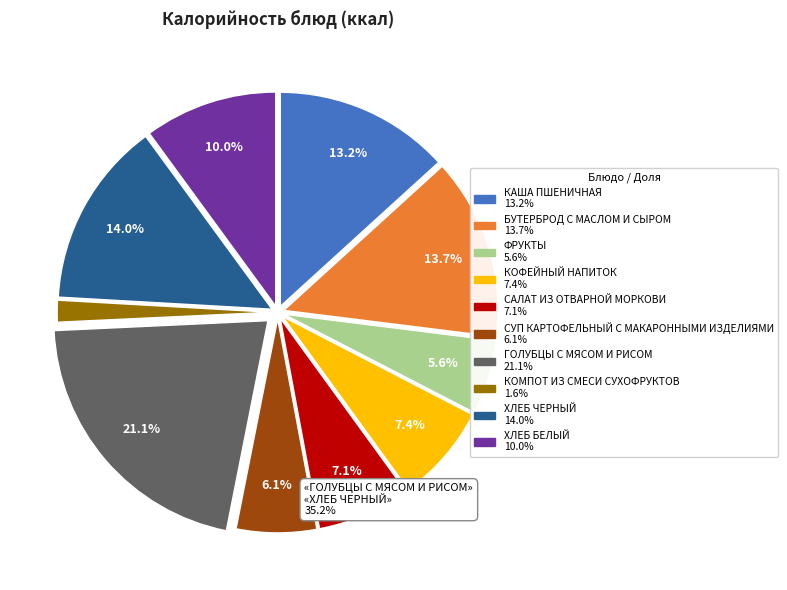

The БУТЕРБРОД С МАСЛОМ И СЫРОМ slice represents 14% of the pie. True or false?

True